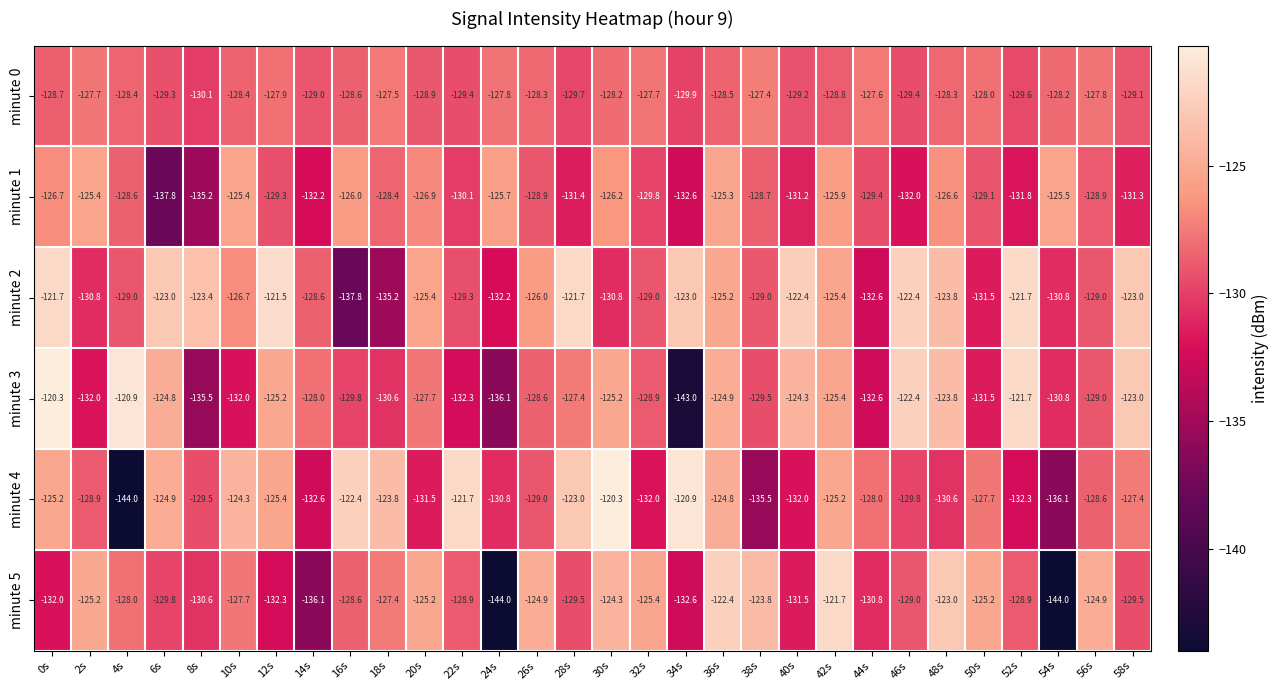

What is the sum of the minute 2 values at 46s and 14s?

-251.0